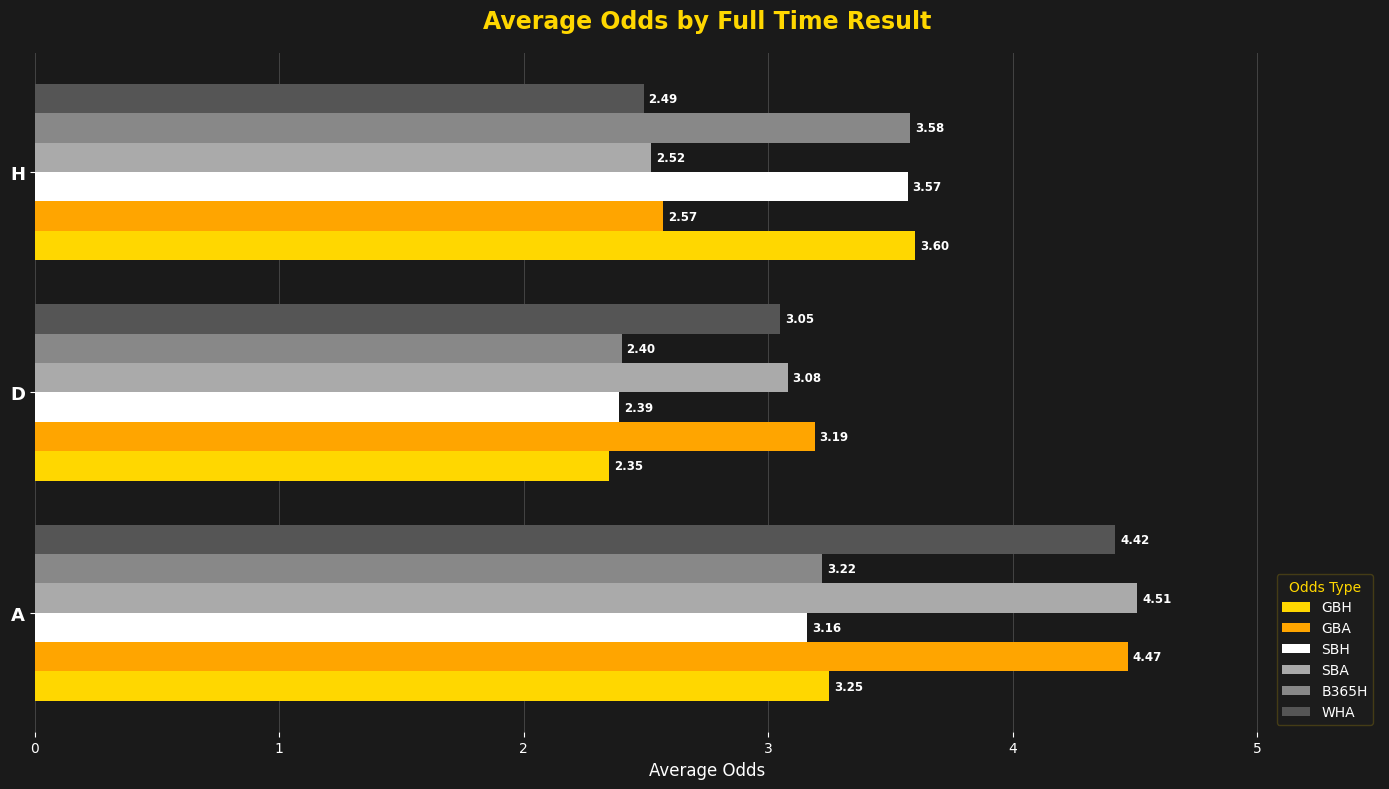

Rank the series at H from highest to lowest value.

GBH, B365H, SBH, GBA, SBA, WHA